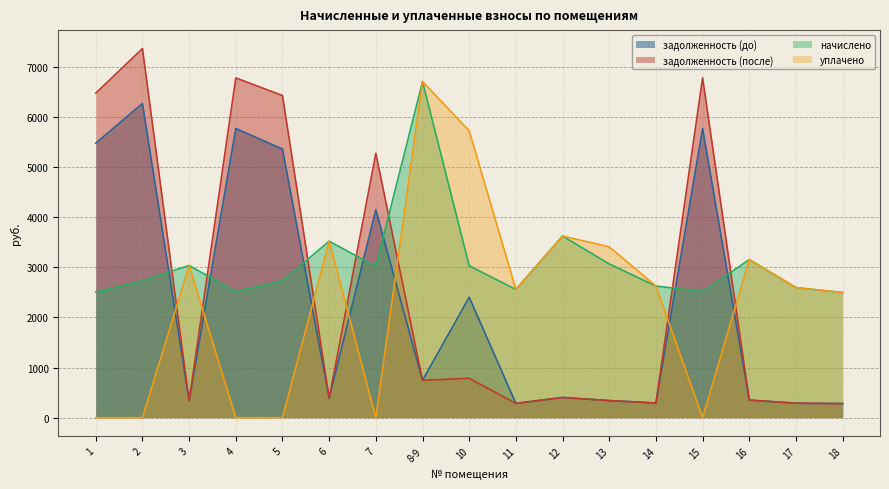

Reading left to right, what are all the values shown in this chart?

задолженность (до): 5477.8	6269.3	337.4	5770.6	5359.4	391.2	4149.1	745.2	2403.1	284.3	402.7	340.9	291.9	5770.6	350.5	288.4	280.2
задолженность (после): 6476.0	7365.6	337.4	6779.7	6427.8	391.2	5275.0	745.2	785.5	284.3	402.7	340.9	291.9	6779.7	350.5	288.4	280.2
начислено: 2508.8	2732.4	3036.7	2515.1	2732.4	3521.1	3018.1	6706.8	3030.5	2558.5	3624.1	3067.7	2626.8	2515.1	3154.7	2595.8	2496.4
уплачено: 0.0	0.0	3036.7	0.0	0.0	3521.1	0.0	6706.8	5724.2	2558.5	3624.1	3408.6	2626.8	0.0	3154.7	2595.8	2495.8